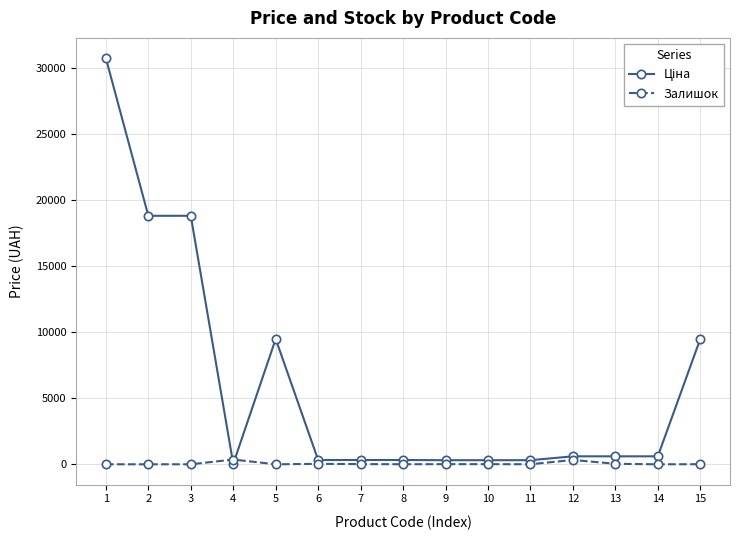

At how many categories does at least one series exceed 9669?

3